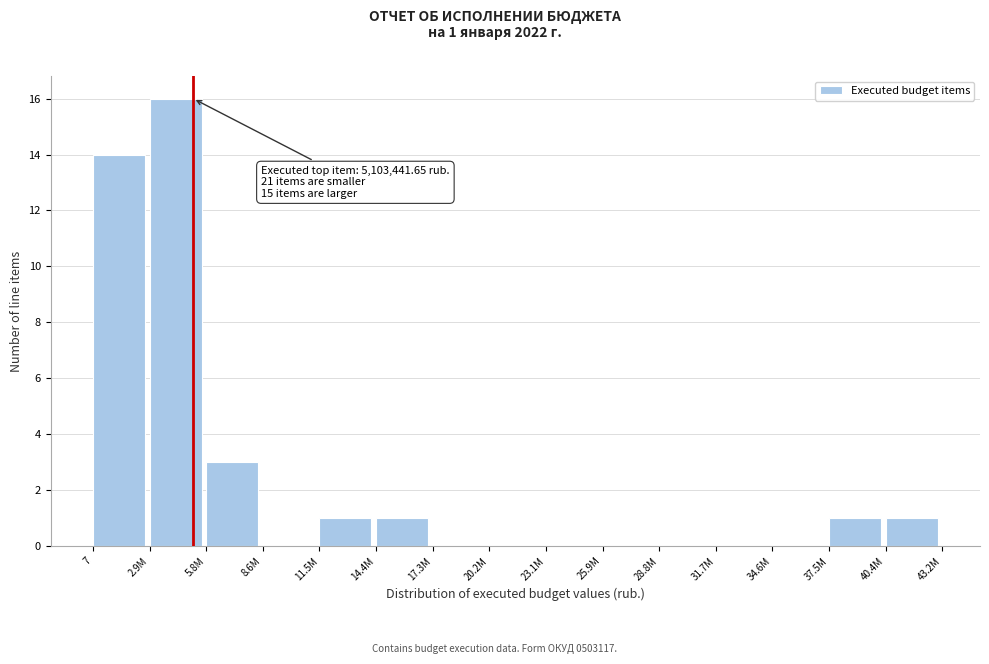

Reading left to right, extract all data points from this chart.

7=14	2.9M=16	5.8M=3	8.6M=0	11.5M=1	14.4M=1	17.3M=0	20.2M=0	23.1M=0	25.9M=0	28.8M=0	31.7M=0	34.6M=0	37.5M=1	40.4M=1